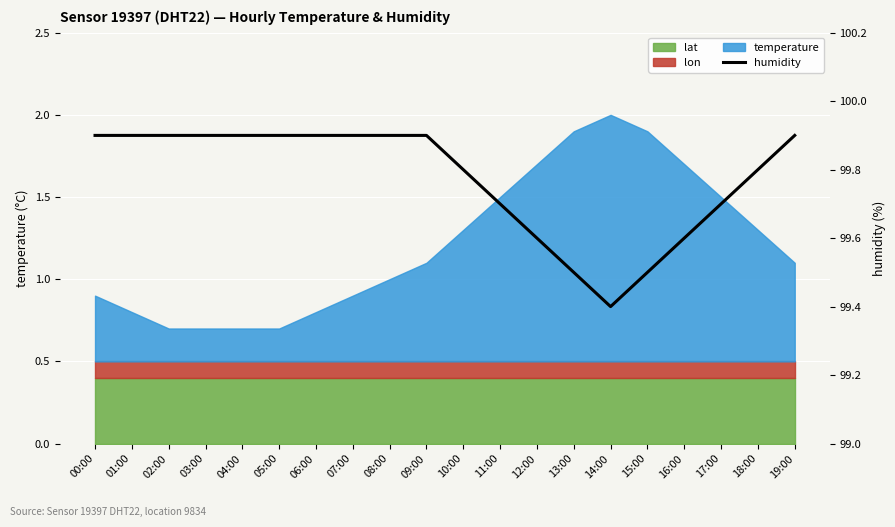

Rank the categories by value from highest to lowest.

00:00, 01:00, 02:00, 03:00, 04:00, 05:00, 06:00, 07:00, 08:00, 09:00, 19:00, 10:00, 18:00, 11:00, 17:00, 12:00, 16:00, 13:00, 15:00, 14:00